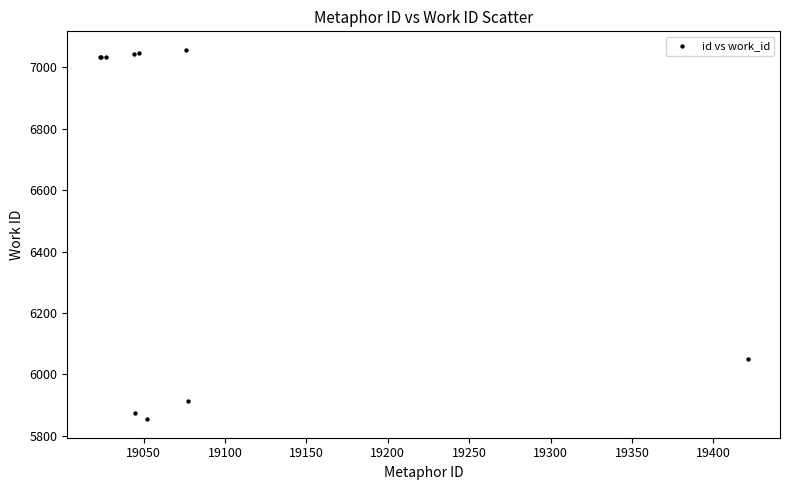

What Y value in the scatter plot is closest to 6455?

6050